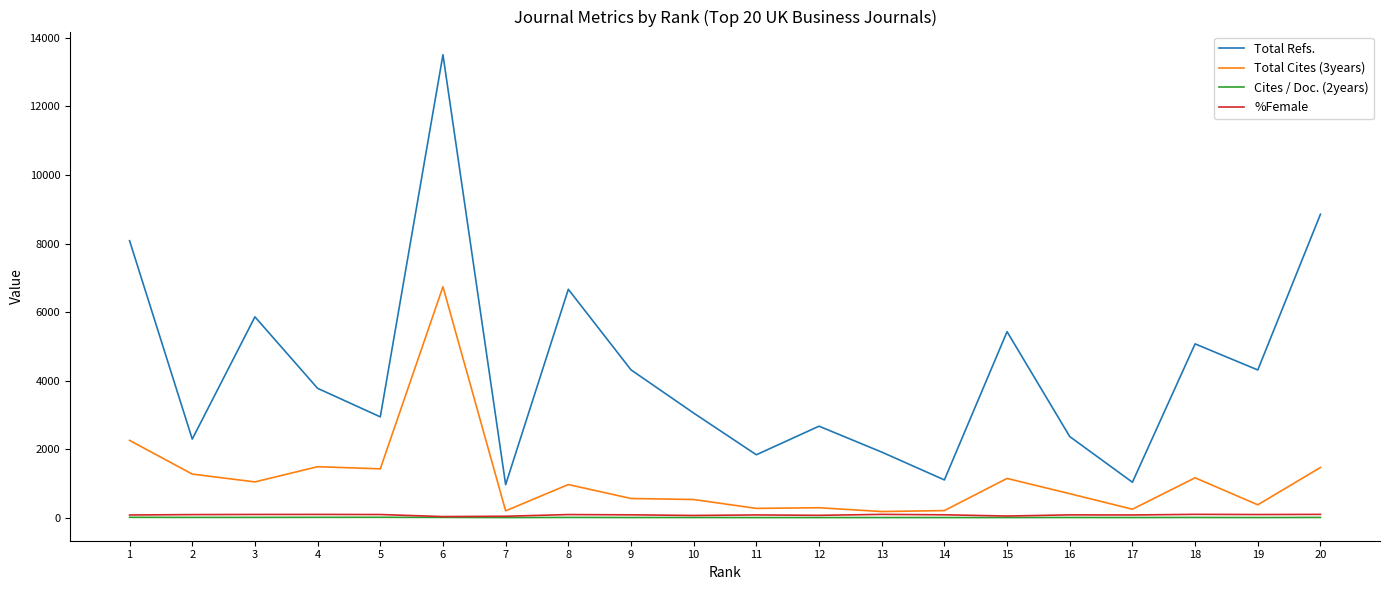

Is the value of Cites / Doc. (2years) at 12 greater than the value of Total Refs. at 17?

No